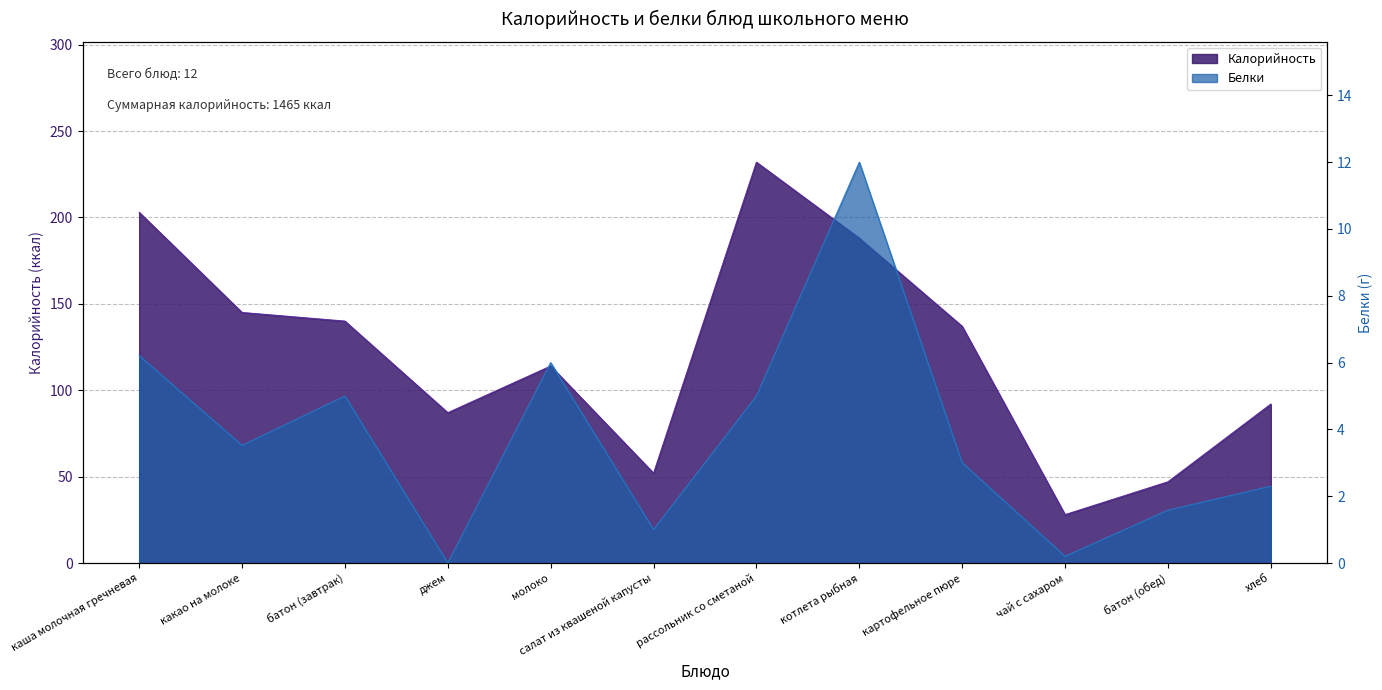

What position from the right is батон (обед)?

2